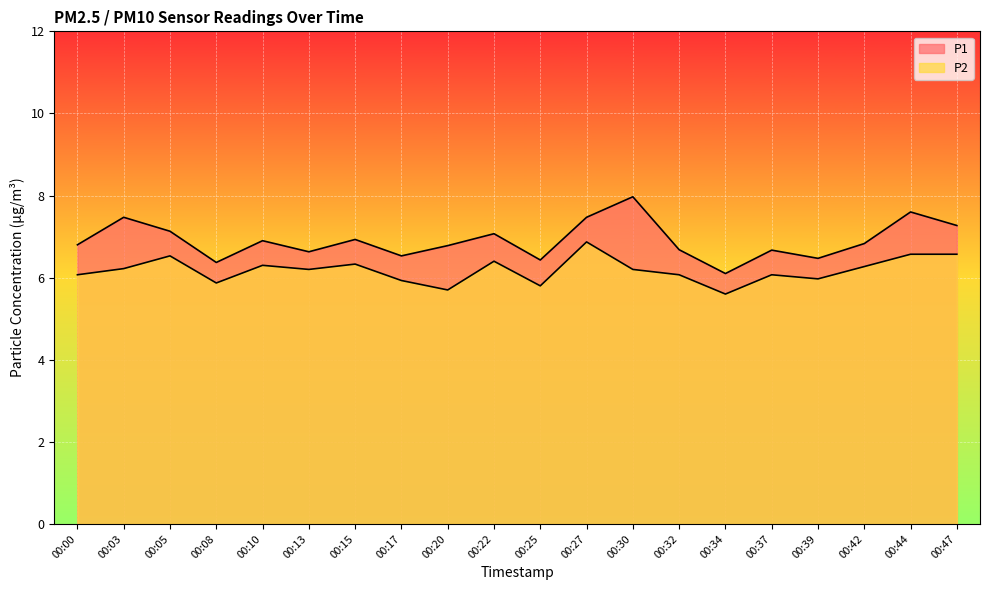

What are all the series names shown in the legend?

P1, P2